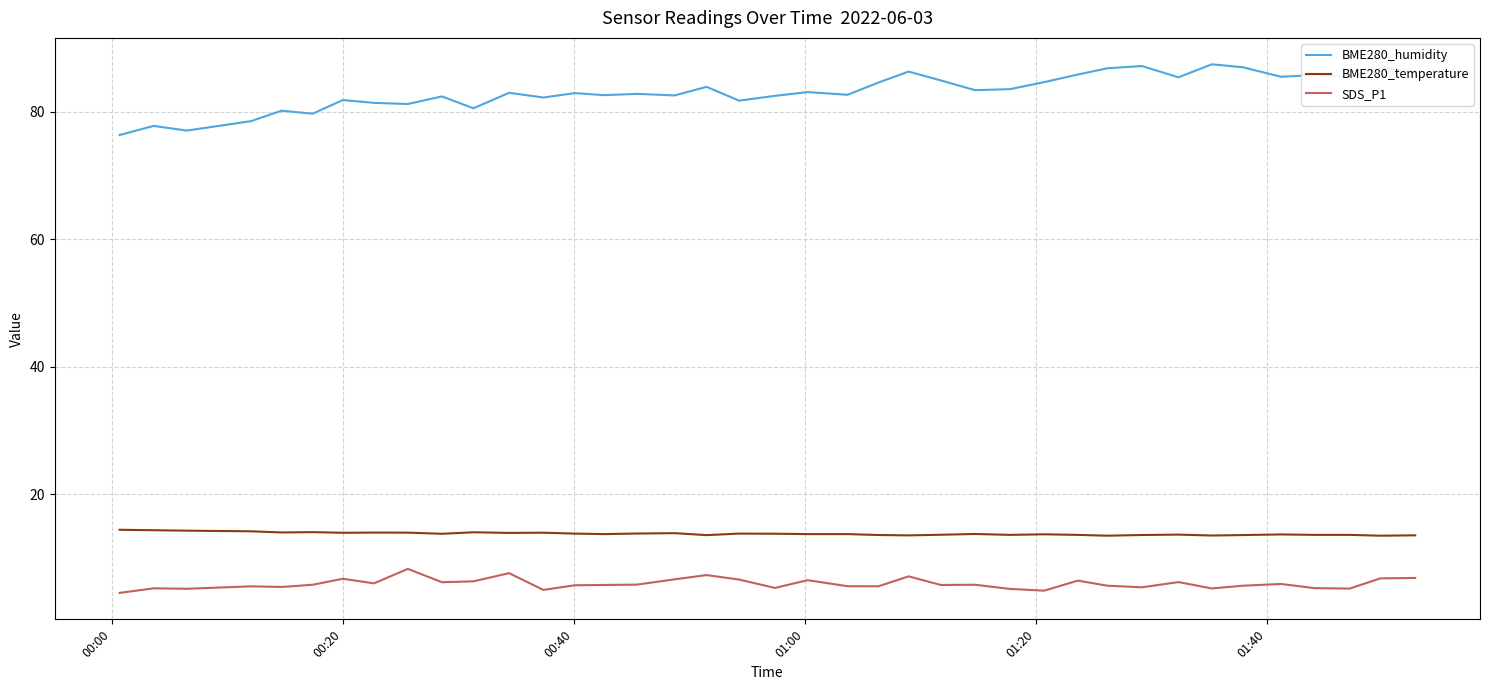

How many lines are shown in the chart?

3